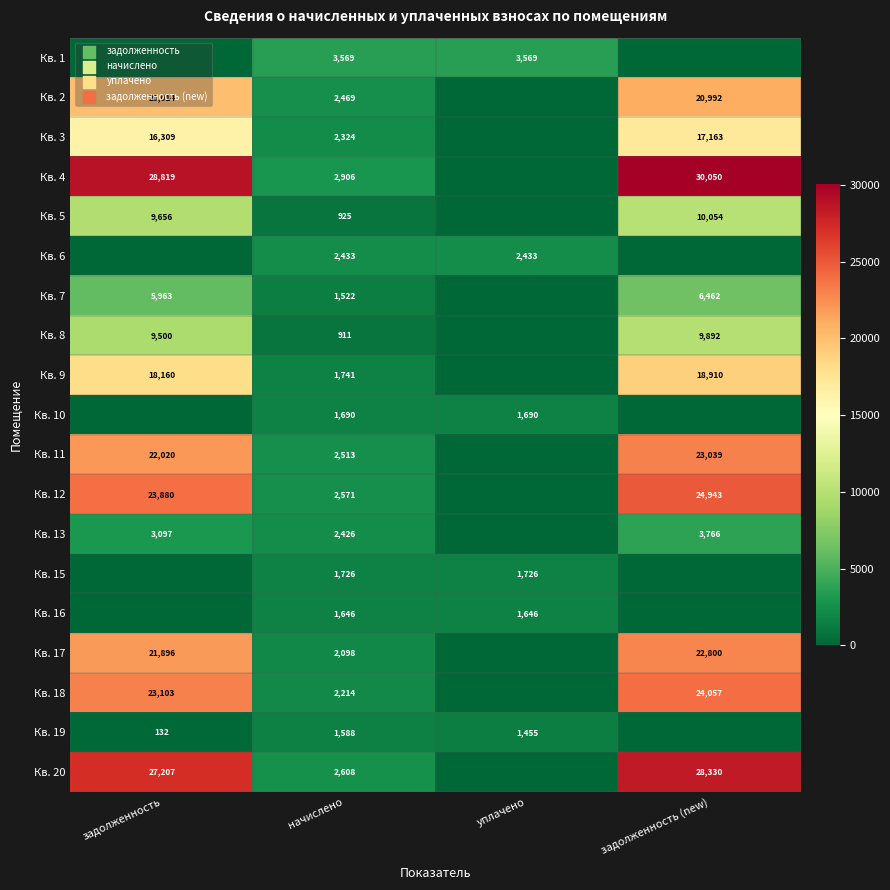

How many categories are shown in the chart?

4